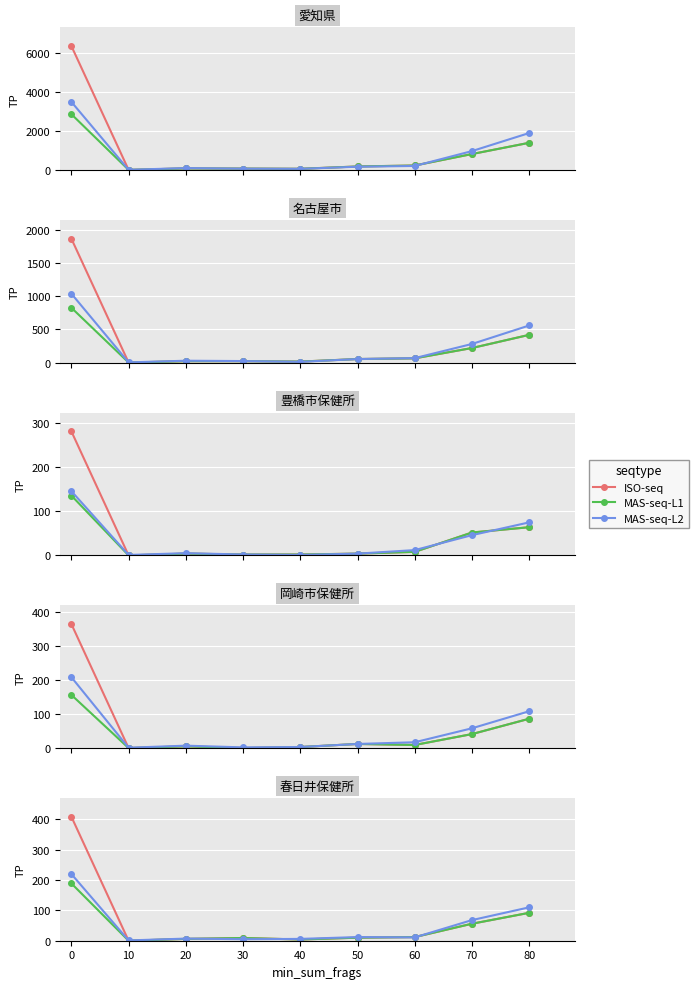

How many data points in MAS-seq-L2 are above 11?

4